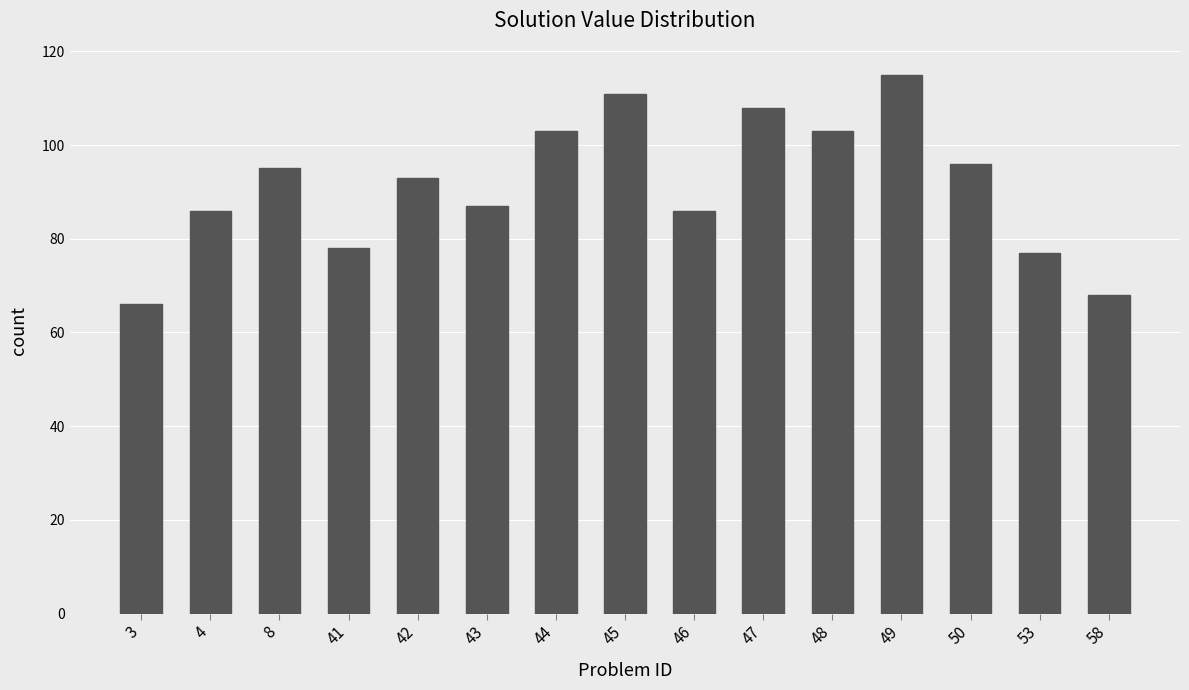

Approximately how many times larger is the value at 3 compared to 4?

0.8